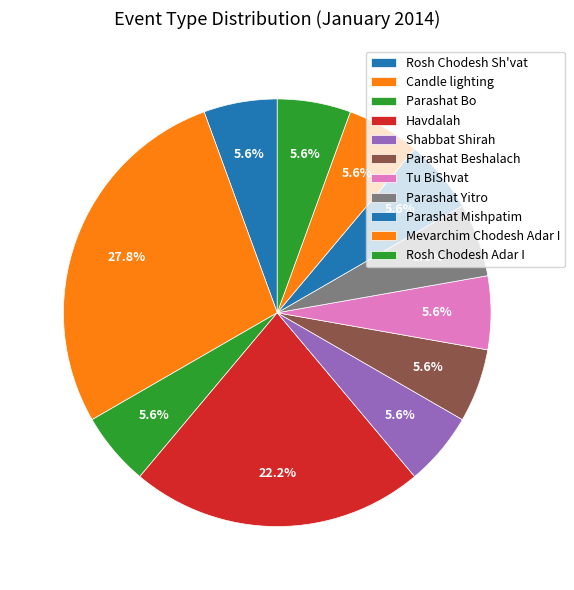

Count the number of slices in the pie.

11